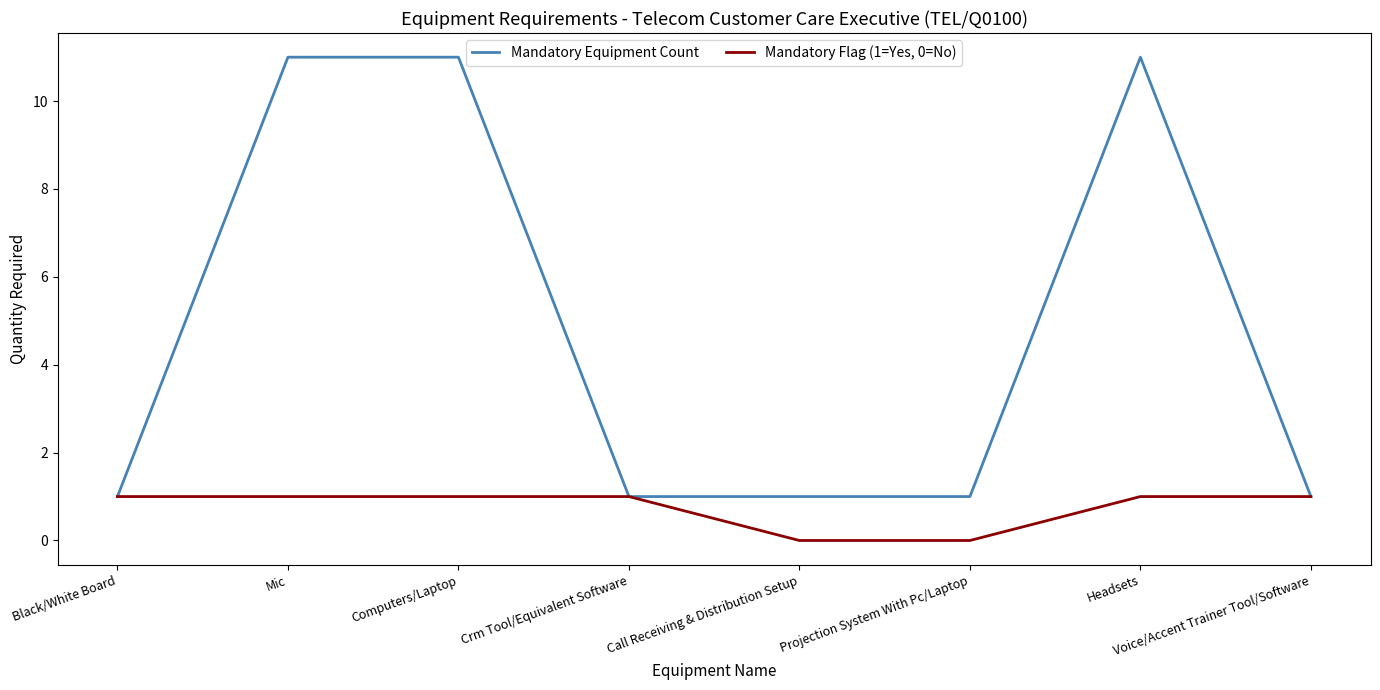

True or false: Mandatory Equipment Count has a value of 4 at Headsets.

False